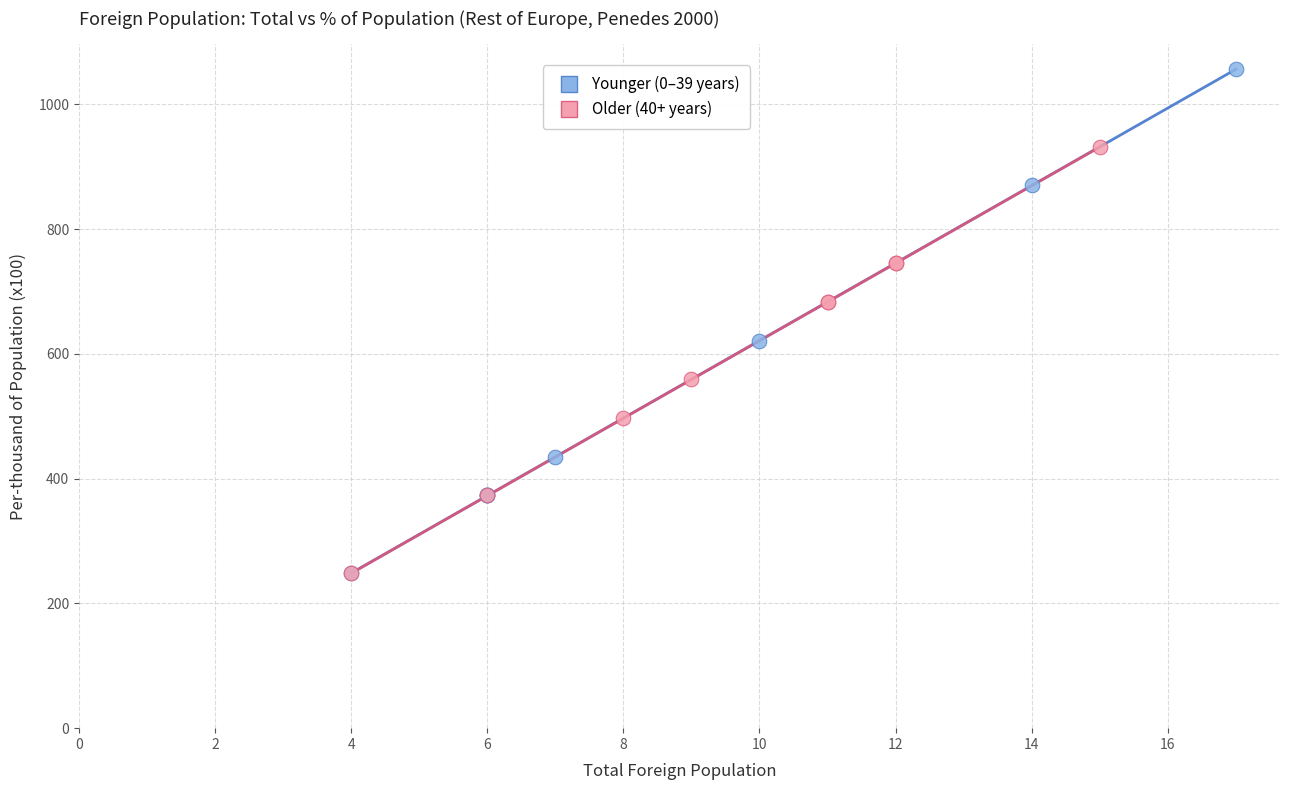

Which series contains the highest Y value?

Younger (0–39 years)